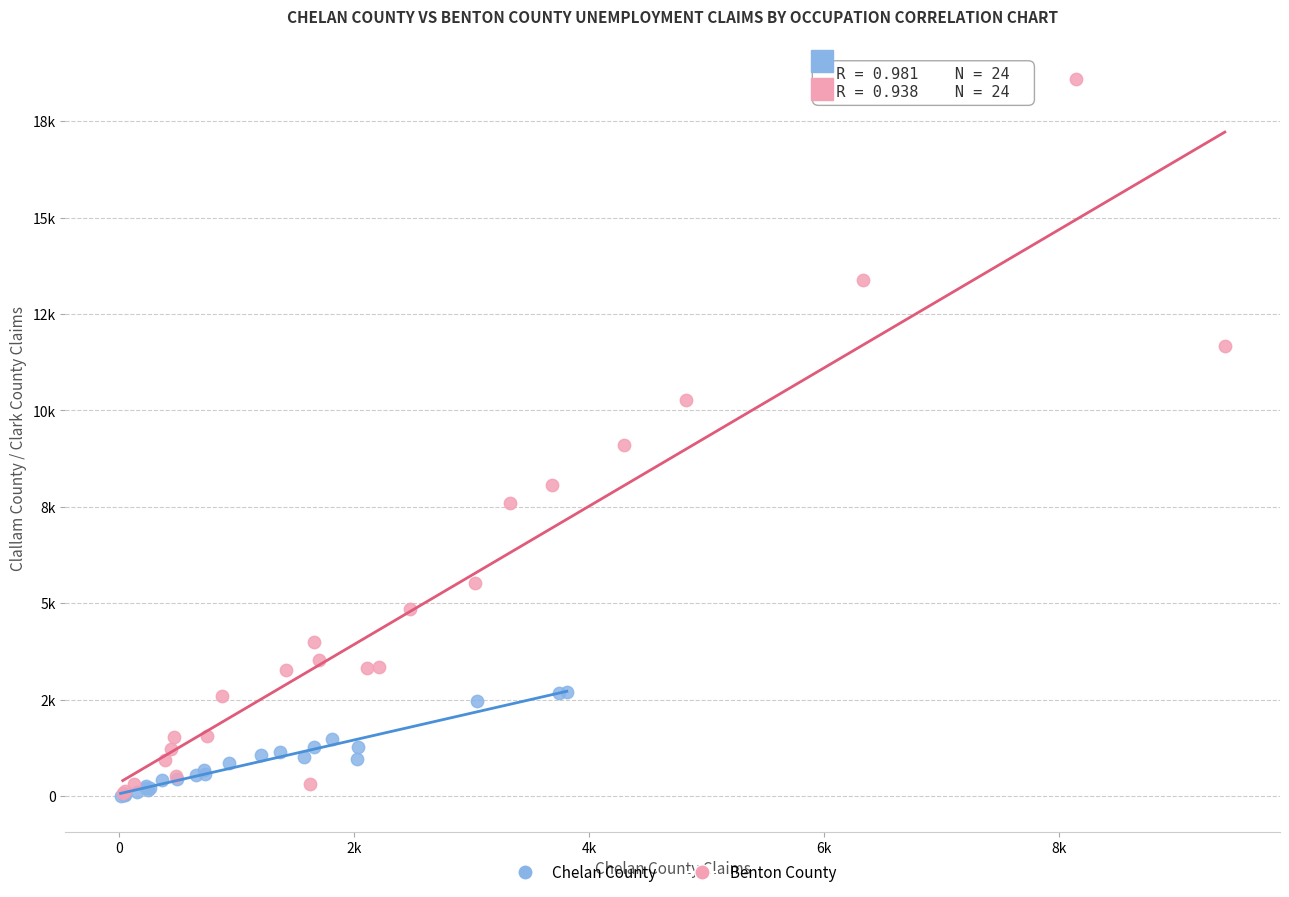

What are all the series names shown in the legend?

Chelan County, Benton County